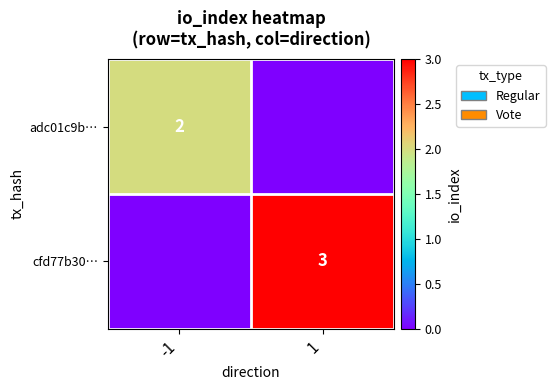

Is it true that cfd77b30… equals 3 at 1?

True